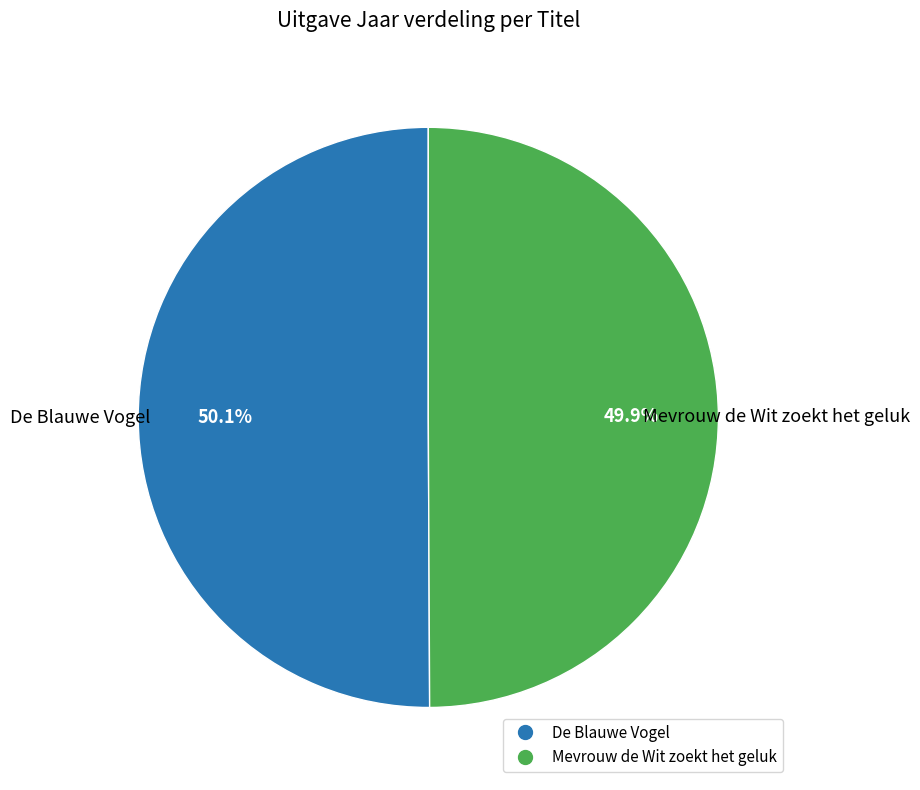

How many slices are in this pie chart?

2